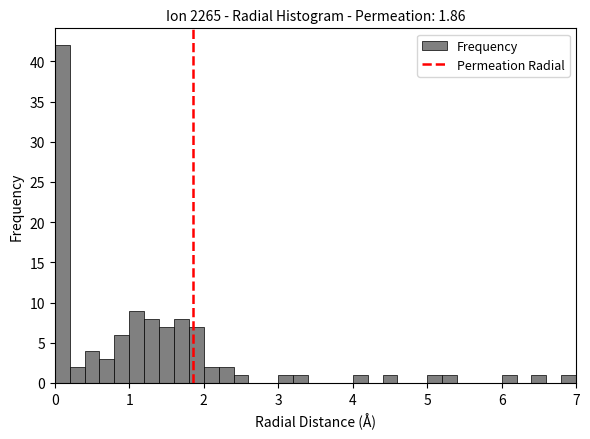

Read against the x-axis, roughly where is the centre of the tallest bar?

0.1